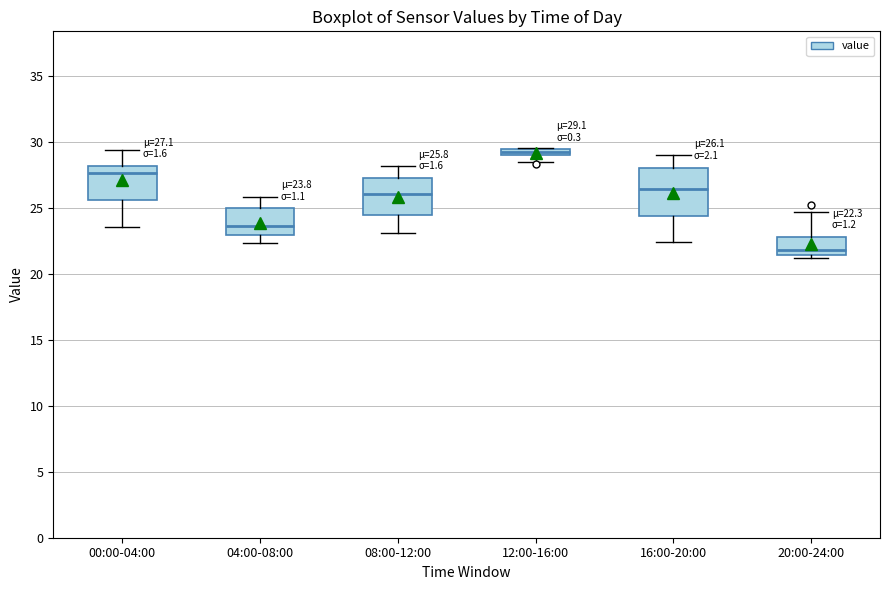

Comparing the boxes themselves (not the whiskers), which one is the tallest?

16:00-20:00